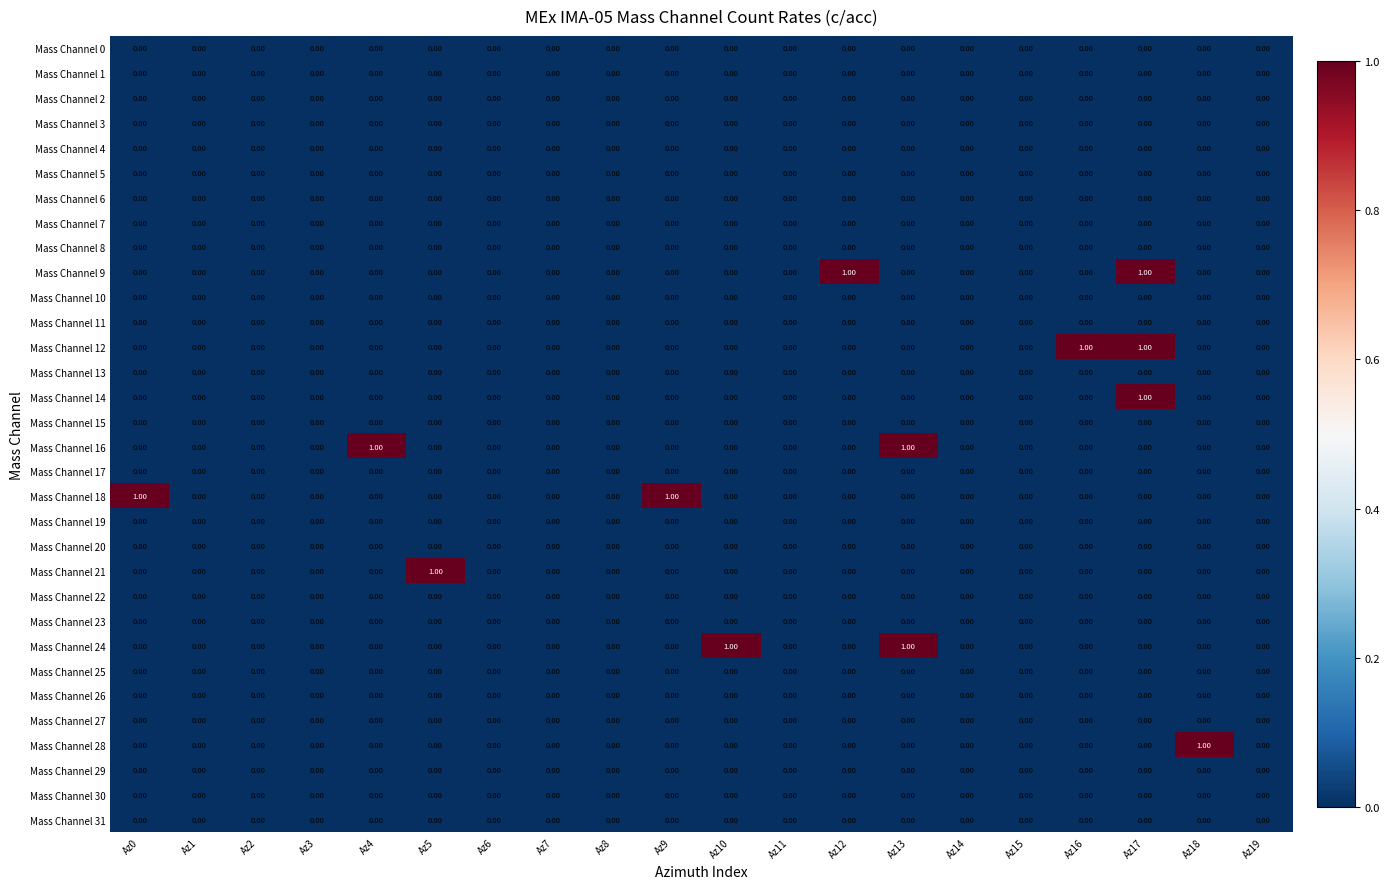

At which category is the sum across all series the highest?

Az17